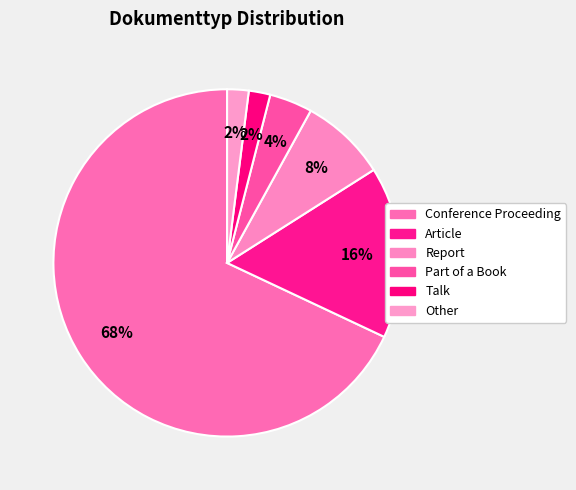

How many segments does this pie chart have?

6